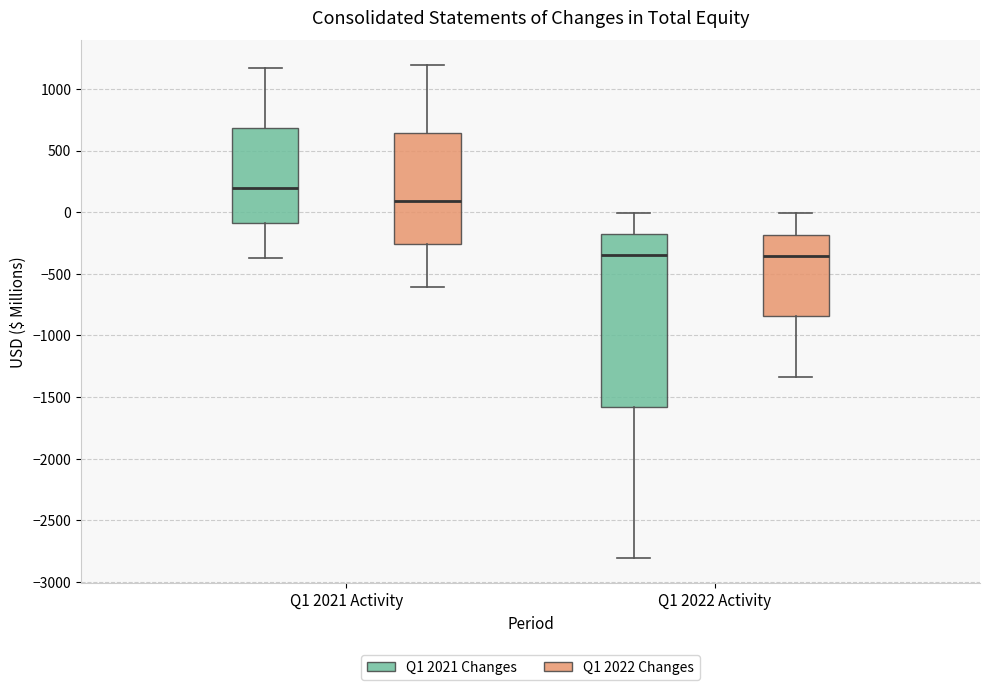

Where is the upper edge of the box for Q1 2022 Activity (Q1 2021 Changes) on the y-axis? The values are not printed on the chart, so give them approximately, as read against the axis.

-200